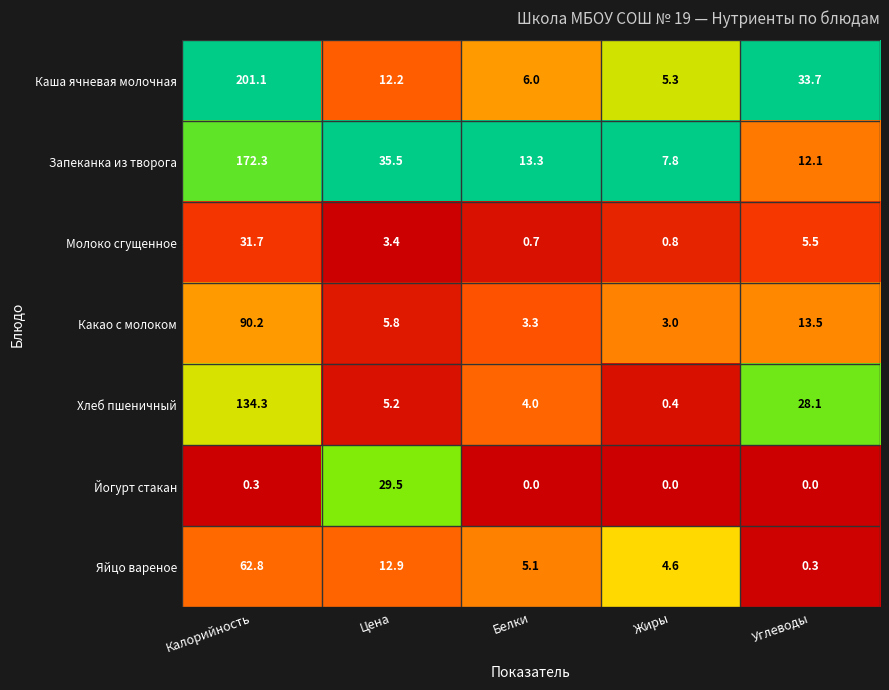

Count the number of data series in this chart.

7